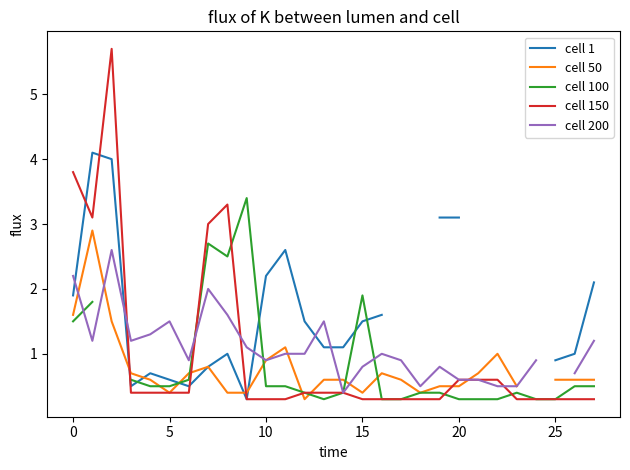

What is the highest value of the cell 150 series?

5.7